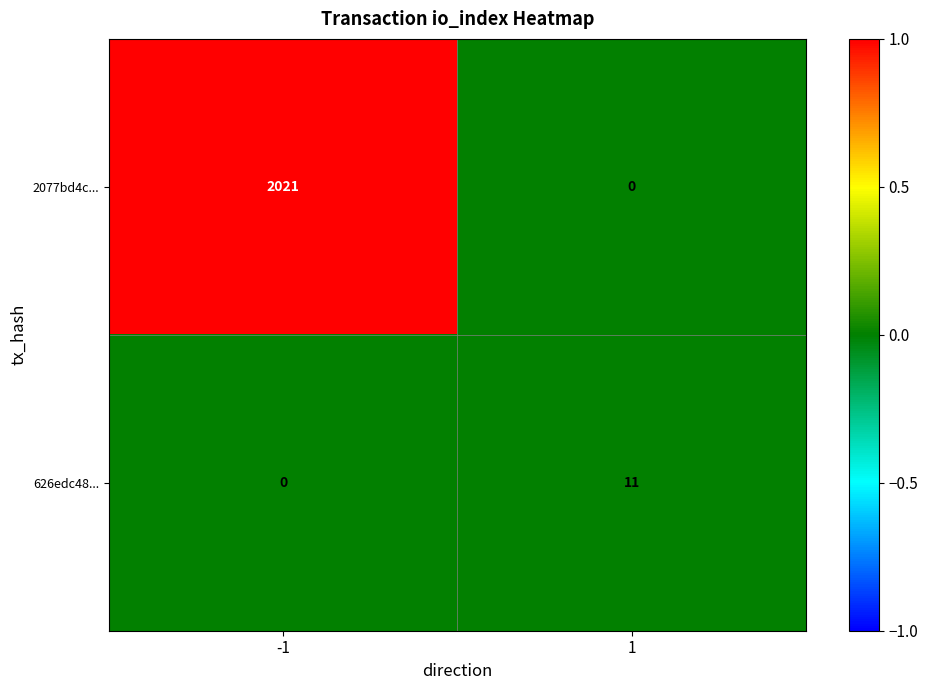

Rank the series by their average value, from lowest to highest.

626edc48..., 2077bd4c...